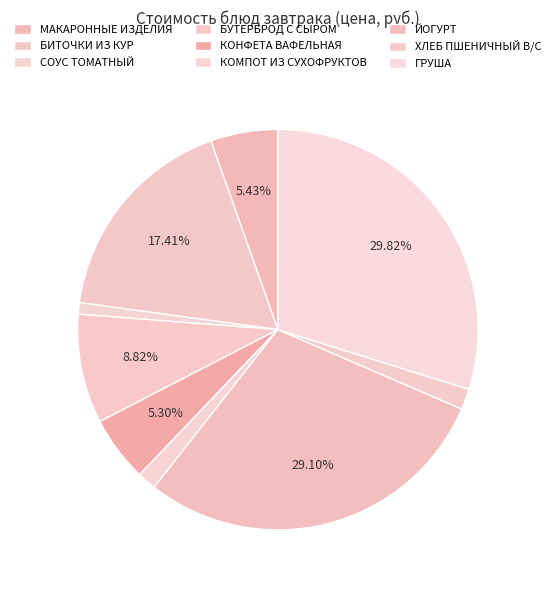

Count the number of slices in the pie.

9